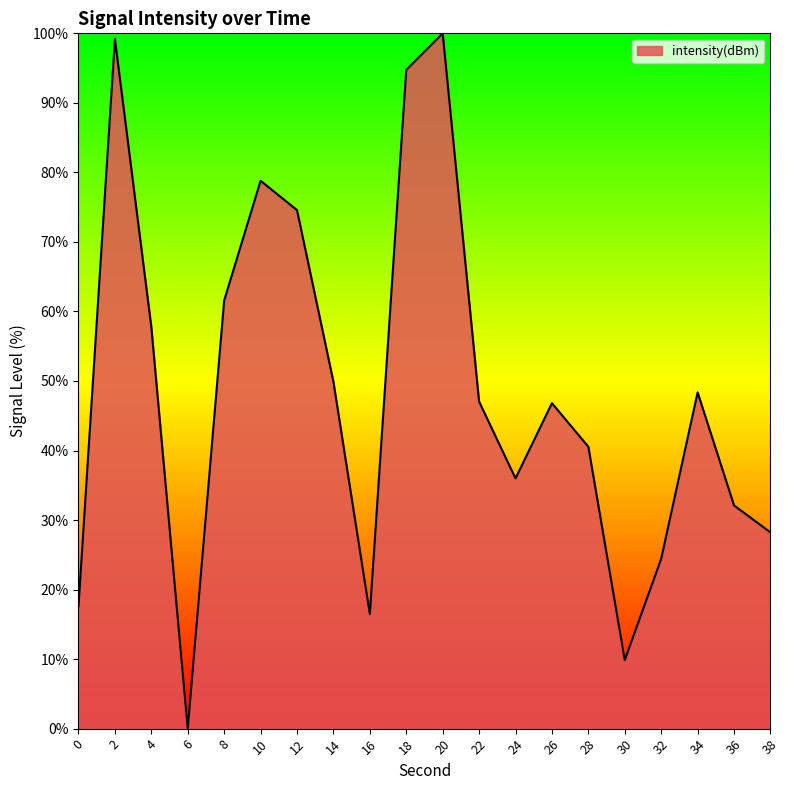

How many categories are shown in the chart?

20